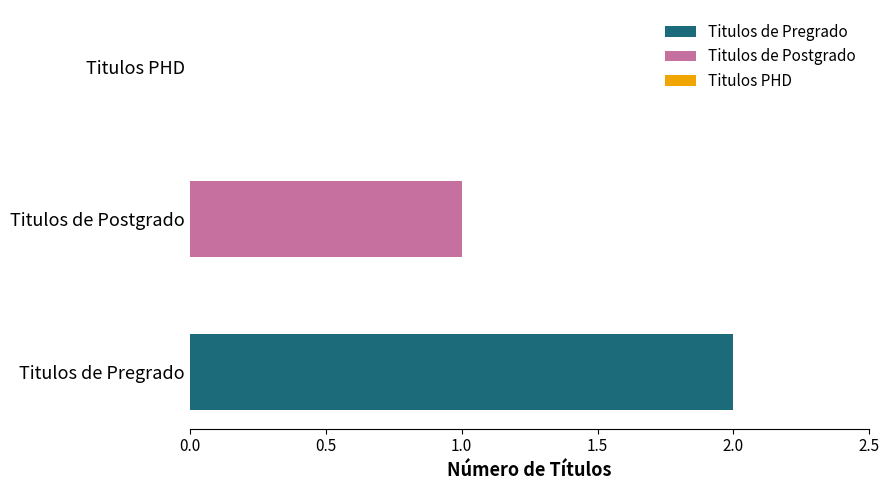

Count the number of data series in this chart.

2